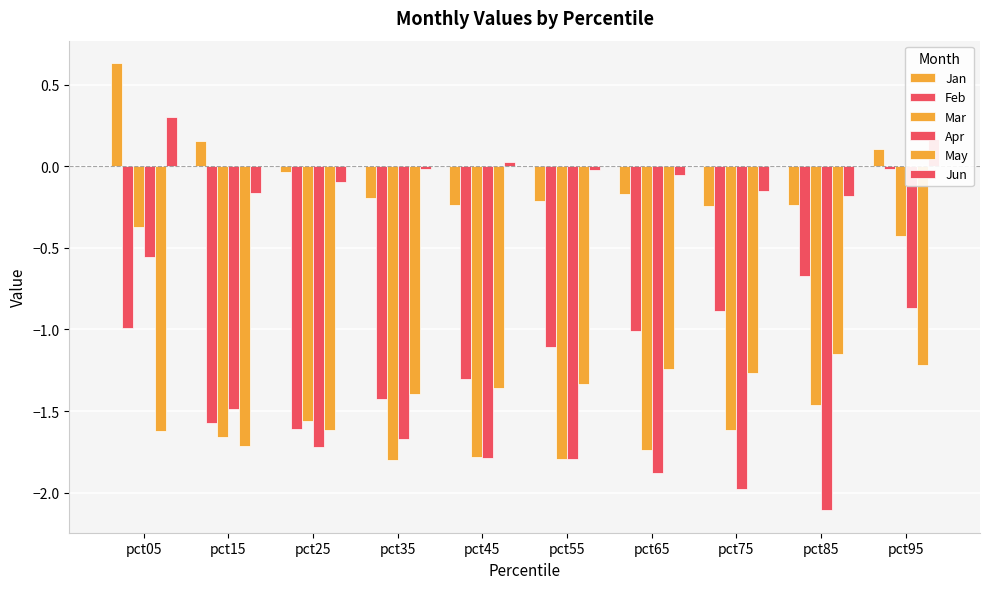

How many groups of bars are there?

10